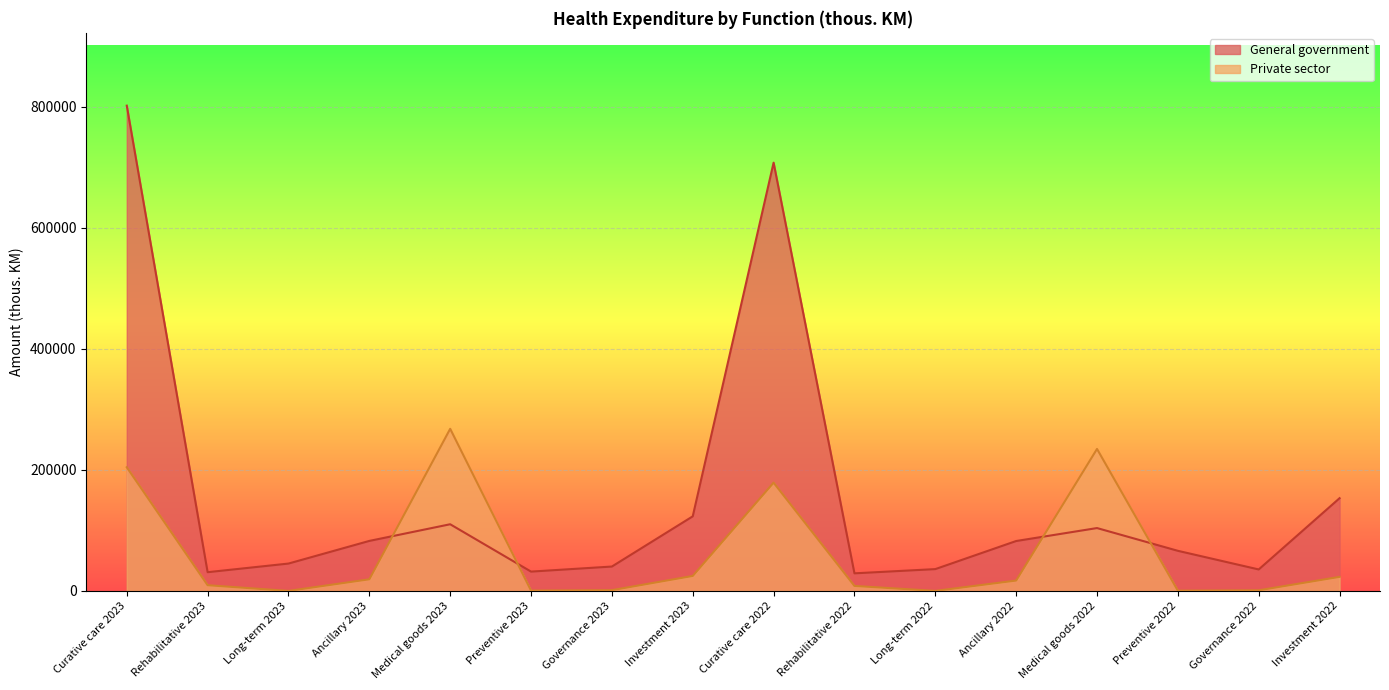

What is the average value of the Private sector series?

61941